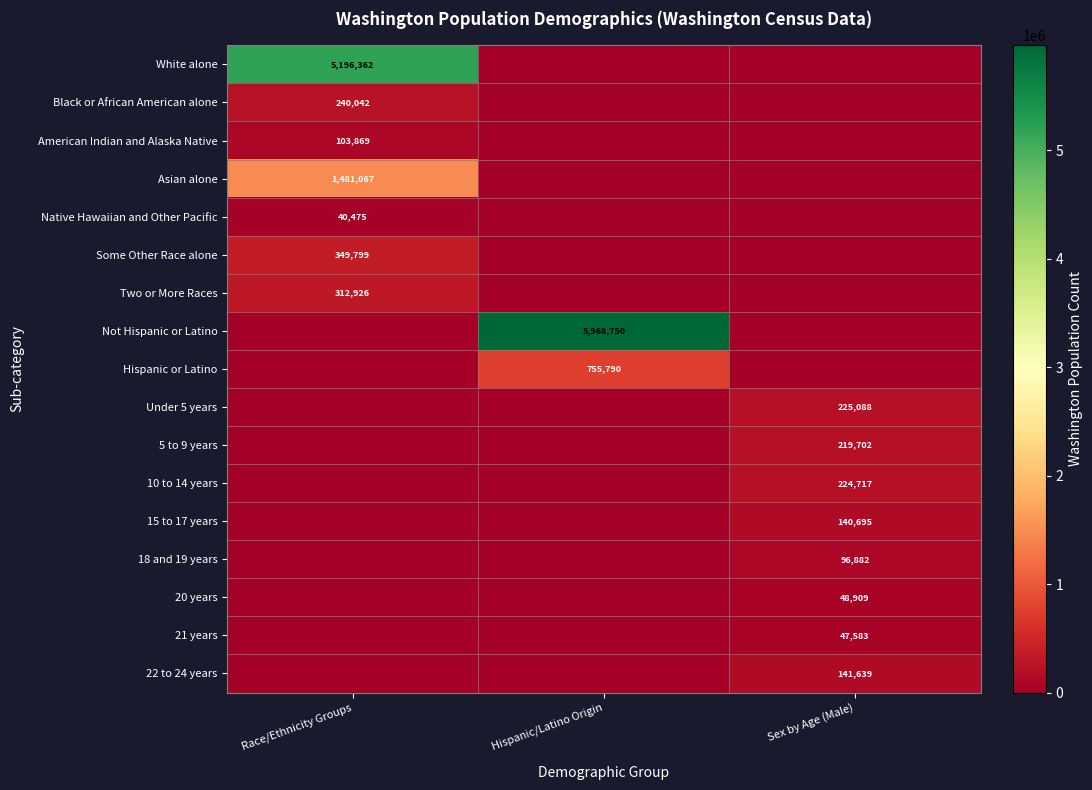

What is the difference between the White alone values at Hispanic/Latino Origin and Race/Ethnicity Groups?

5196362